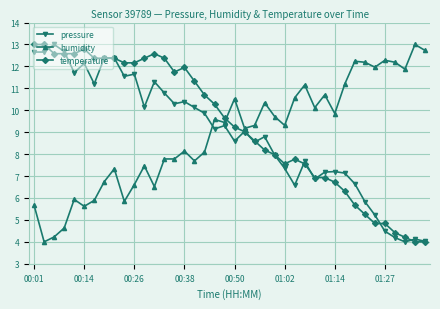

How many lines are shown in the chart?

3